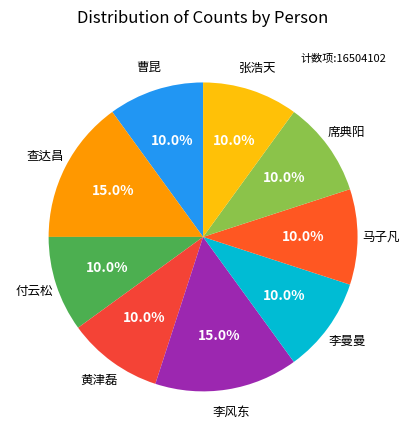

How many segments does this pie chart have?

9